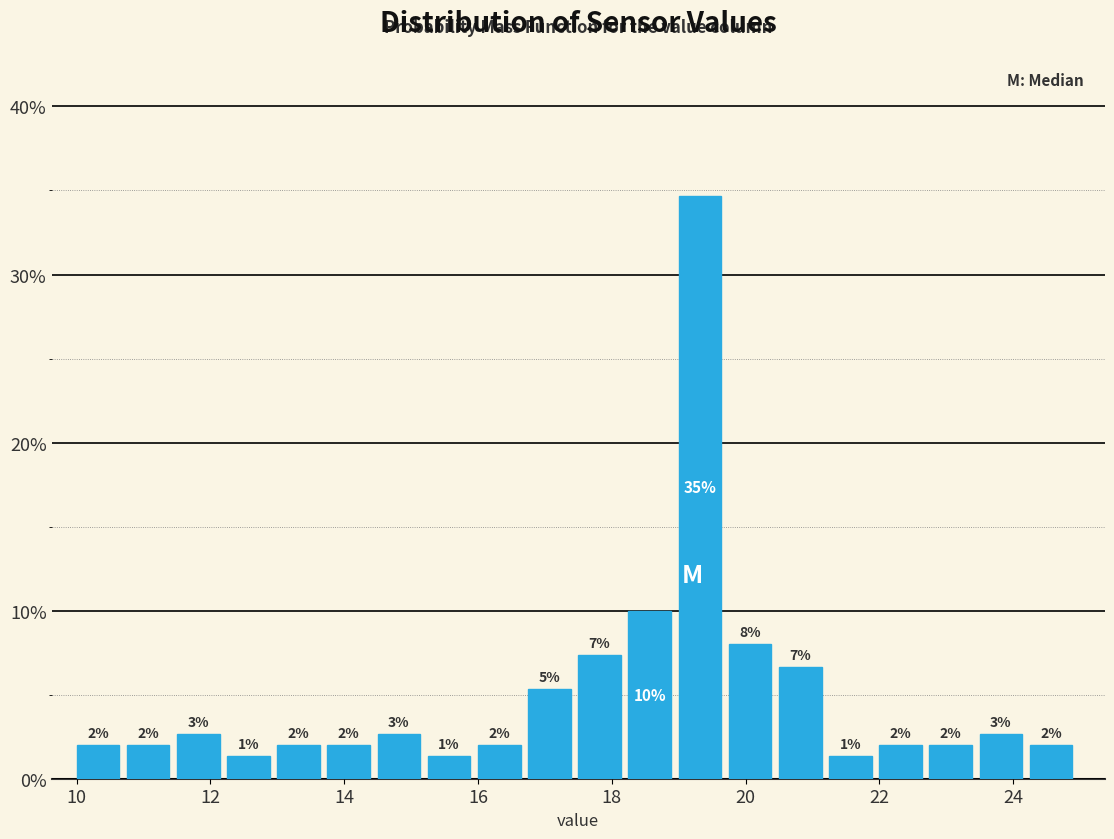

Around what value on the x-axis is the tallest bar? Give the approximate position of its centre, as read against the axis.

19.4